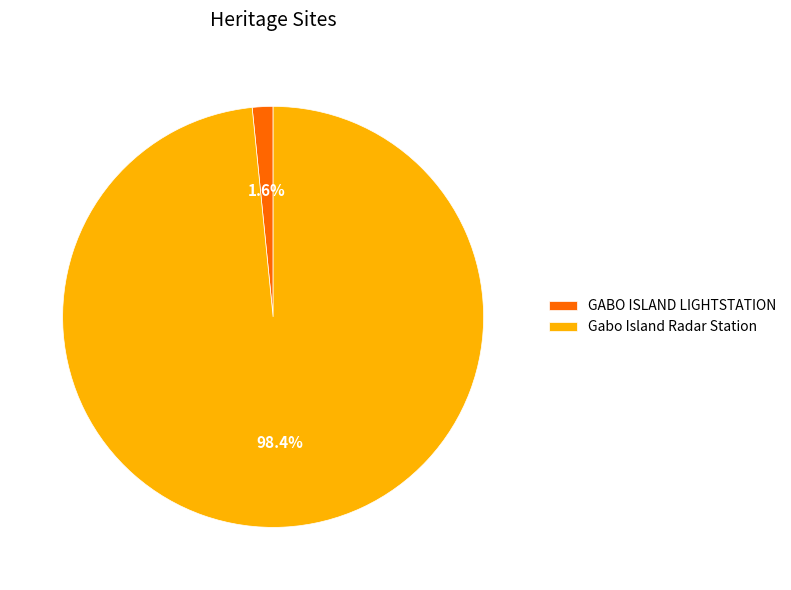

What percentage is the GABO ISLAND LIGHTSTATION slice, to the nearest percent?

2%